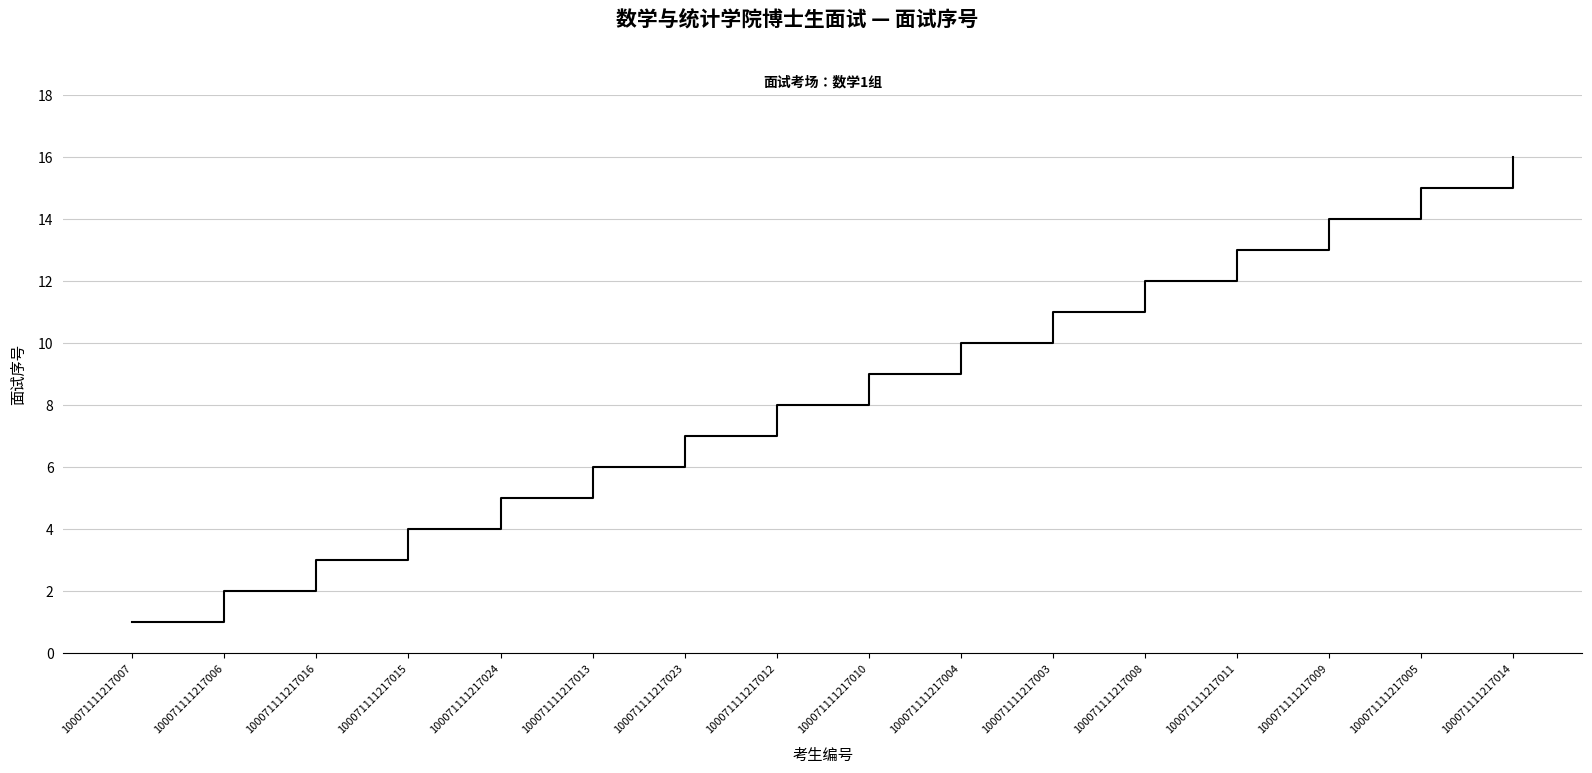

What is the minimum value shown in the chart?

1